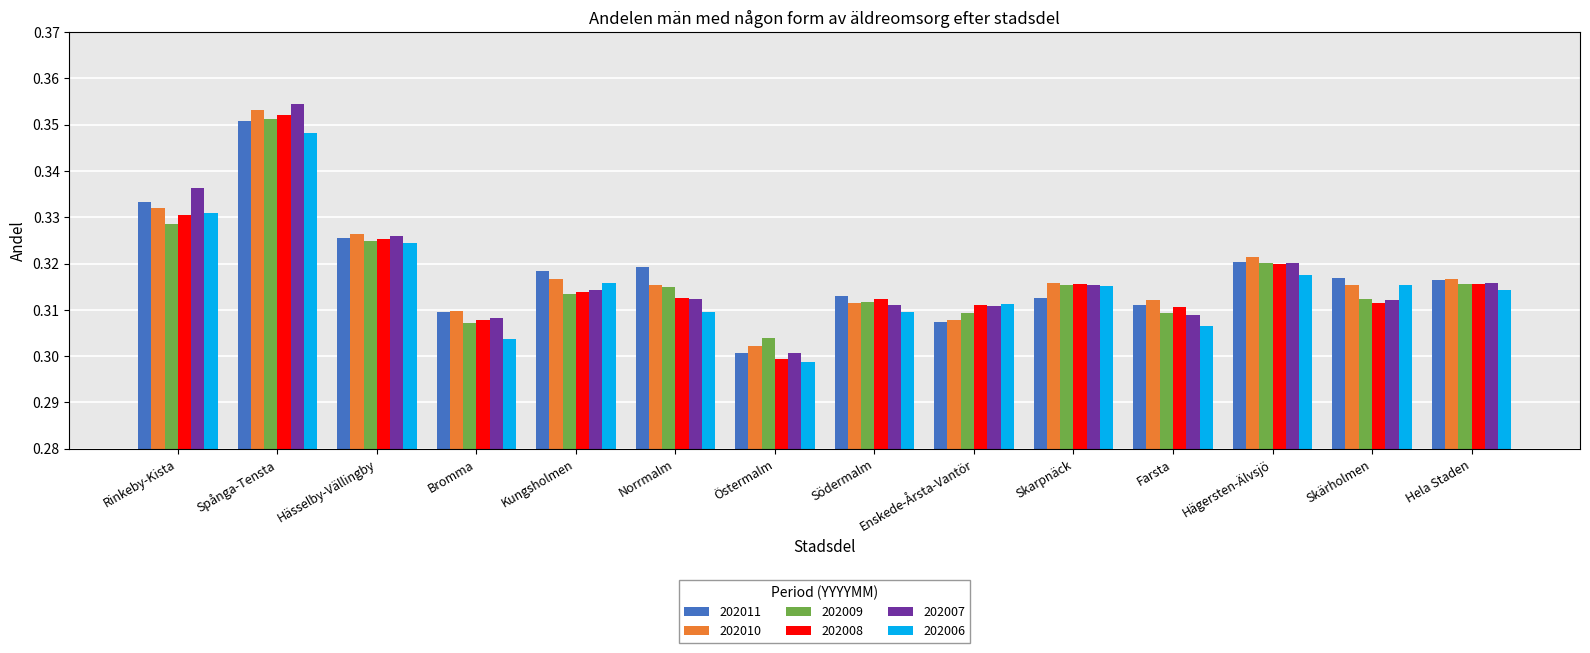

What is the sum of the 202010 values at Hässelby-Vällingby and Farsta?

0.6